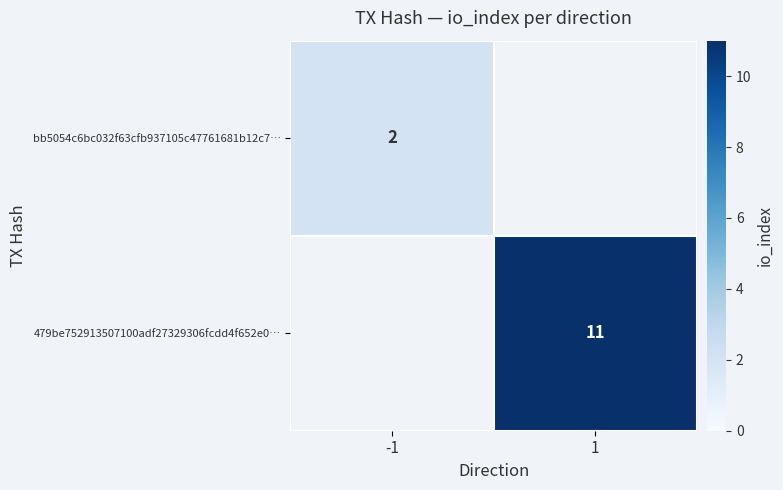

True or false: bb5054c6bc032f63cfb937105c47761681b12c7… has a value of 1 at -1.

False